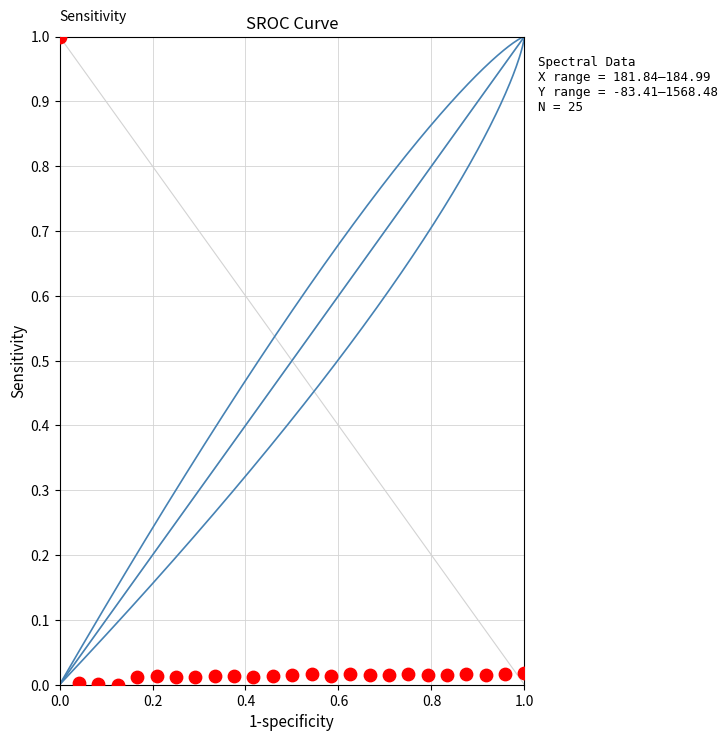

What is the range of Y values (max minus min)?

1.0